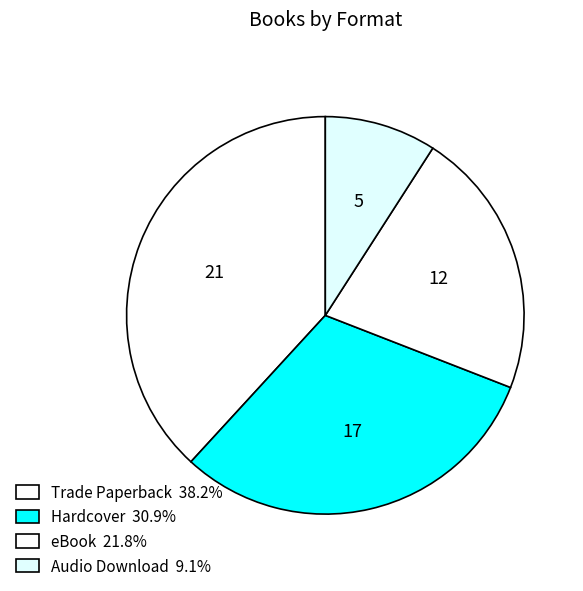

How many slices are in this pie chart?

4